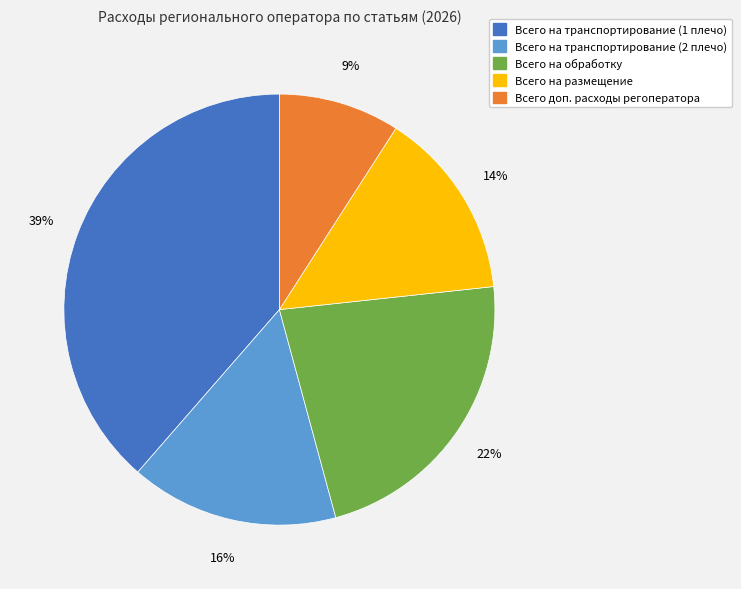

Is there any slice that represents more than half of the pie?

No